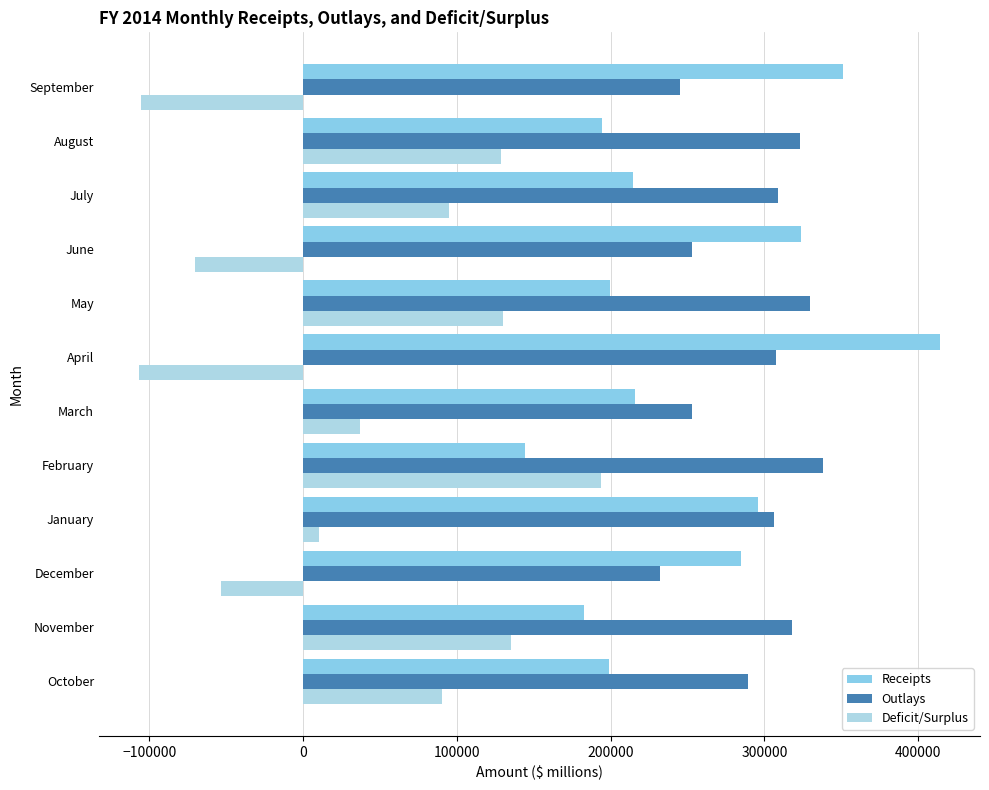

How many negative values does the Deficit/Surplus series have?

4